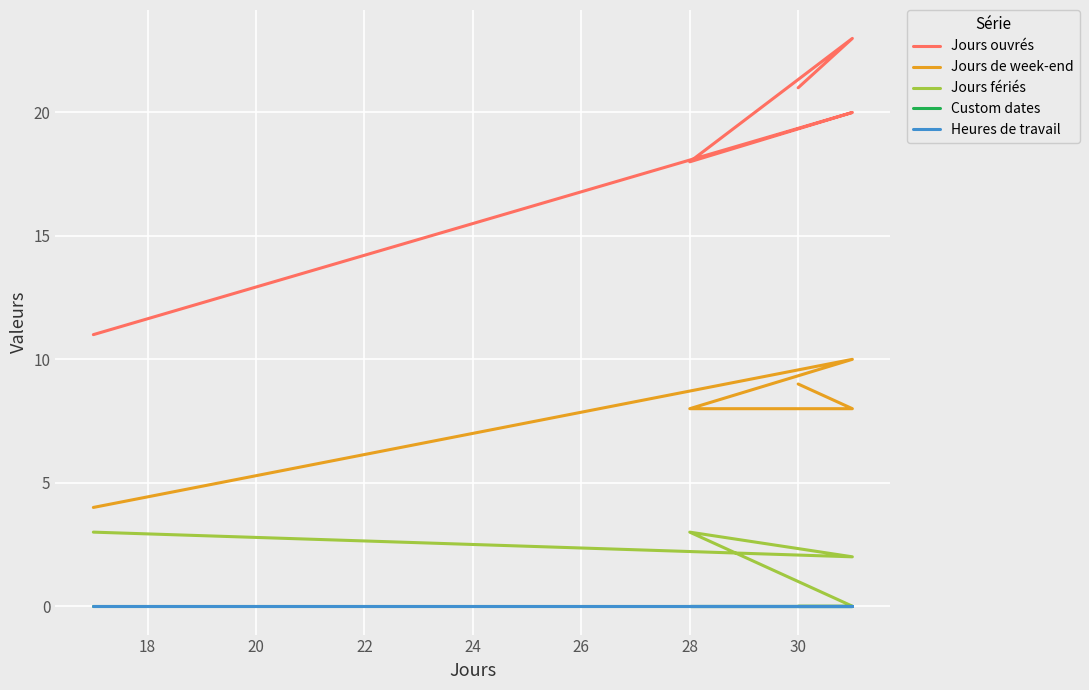

What are all the series names shown in the legend?

Jours ouvrés, Jours de week-end, Jours fériés, Custom dates, Heures de travail